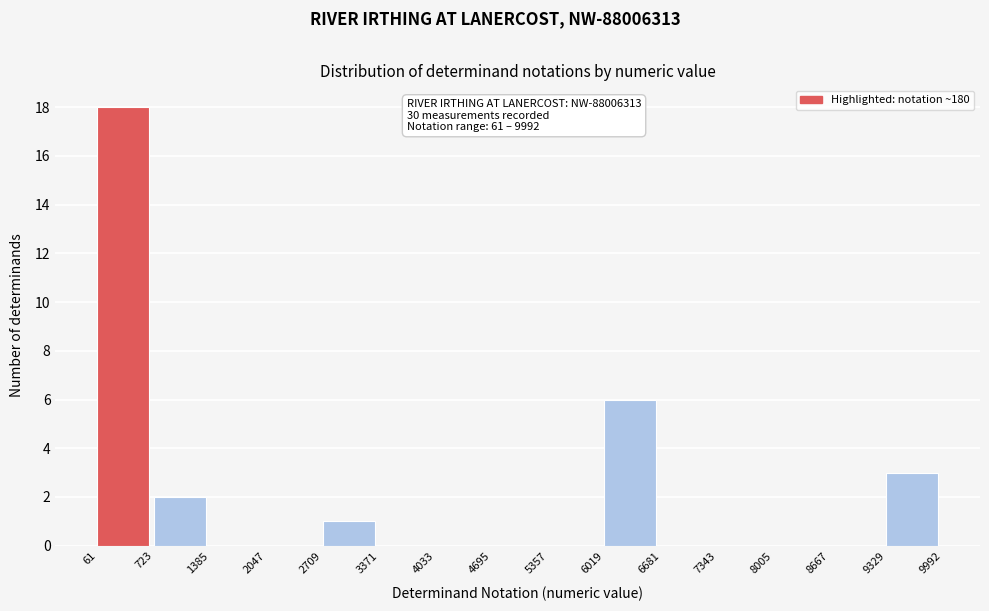

Over which range of the x-axis is the bar tallest?

61 to 723